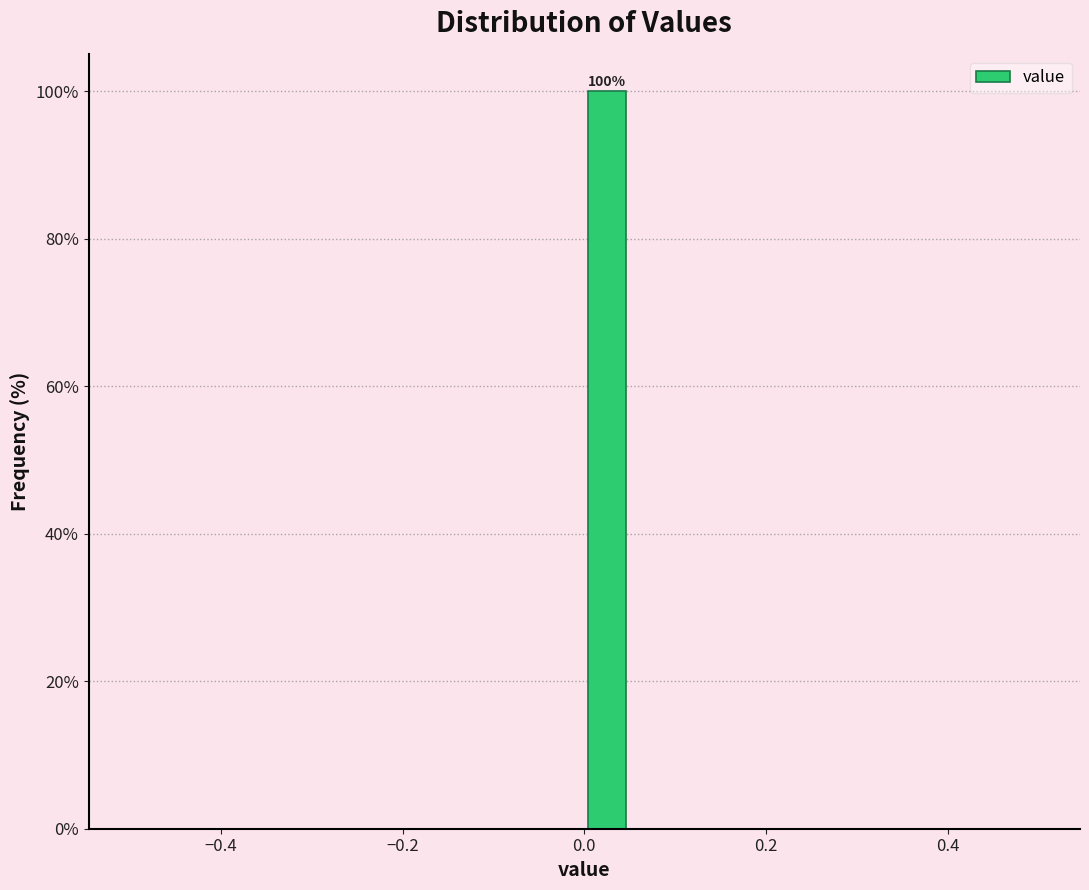

Around what value on the x-axis is the tallest bar? Give the approximate position of its centre, as read against the axis.

0.02